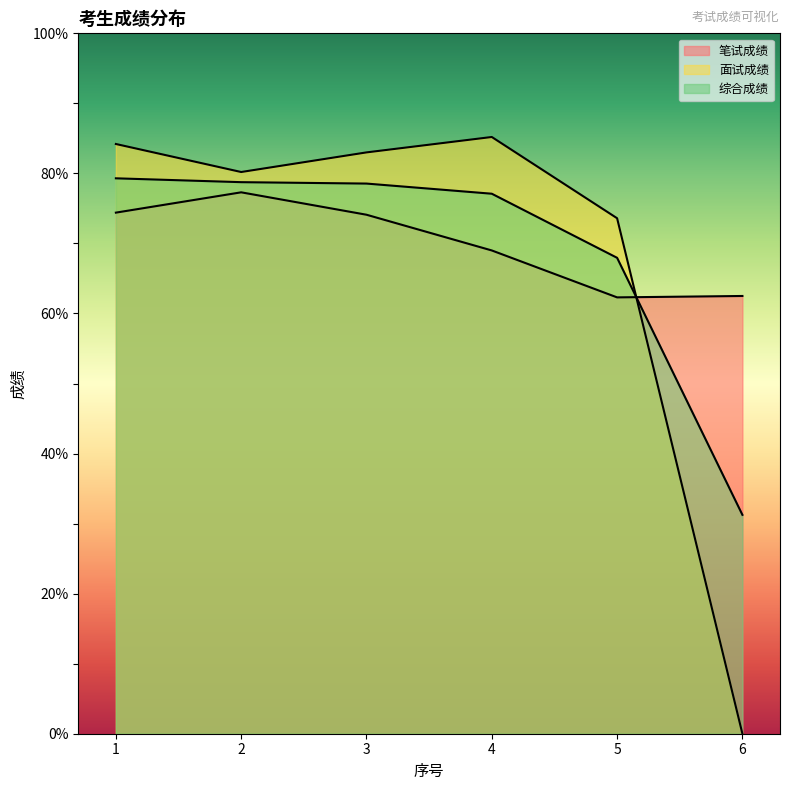

The value of 笔试成绩 at 1 is 108.7. True or false?

False